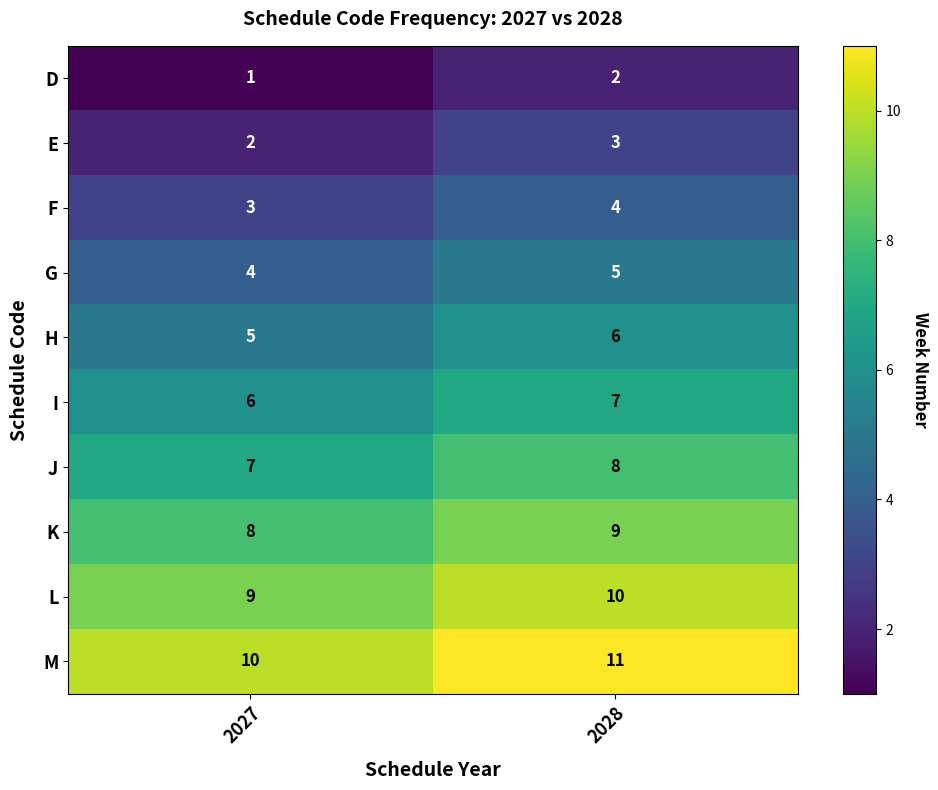

Read the J value at 2027.

7